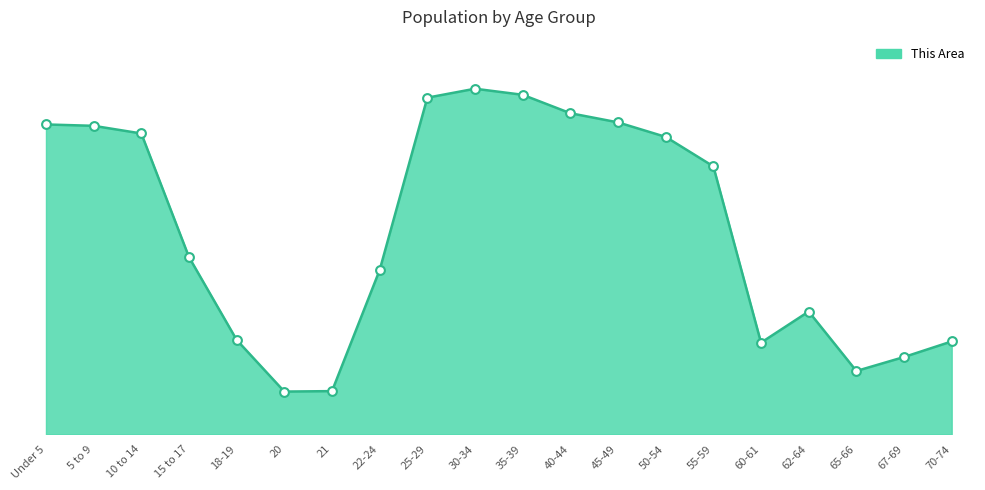

What is the total value across all series at 50-54?

55914